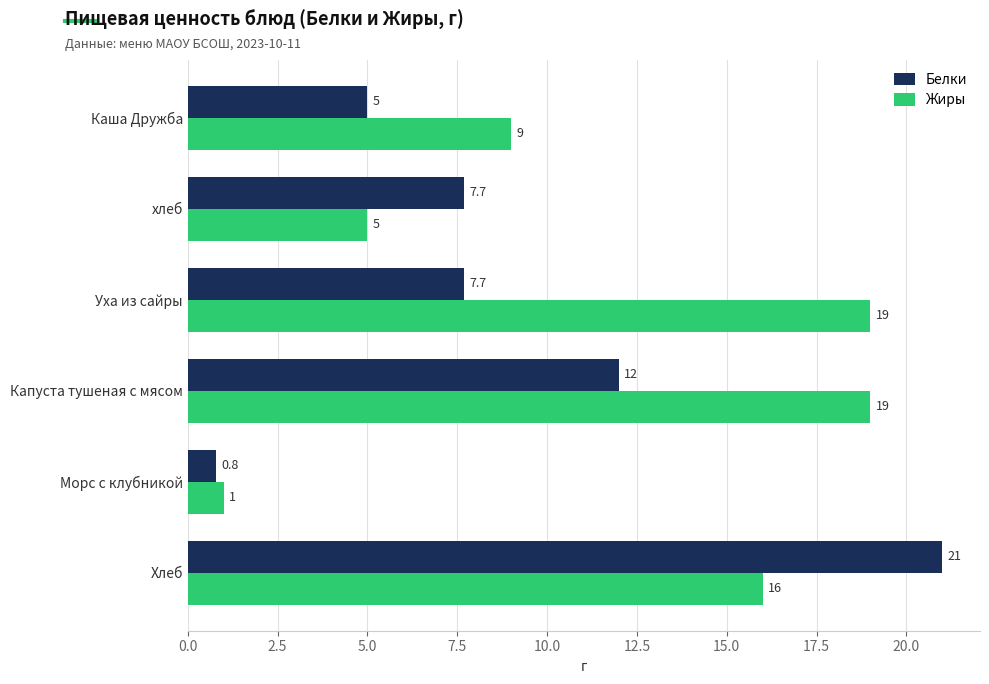

Is it true that Белки equals 19.5 at Капуста тушеная с мясом?

False